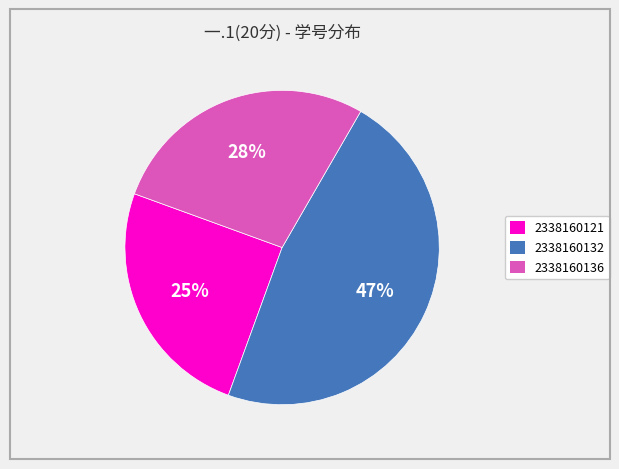

To the nearest percent, what is the difference between the largest and smallest slice percentages?

22%